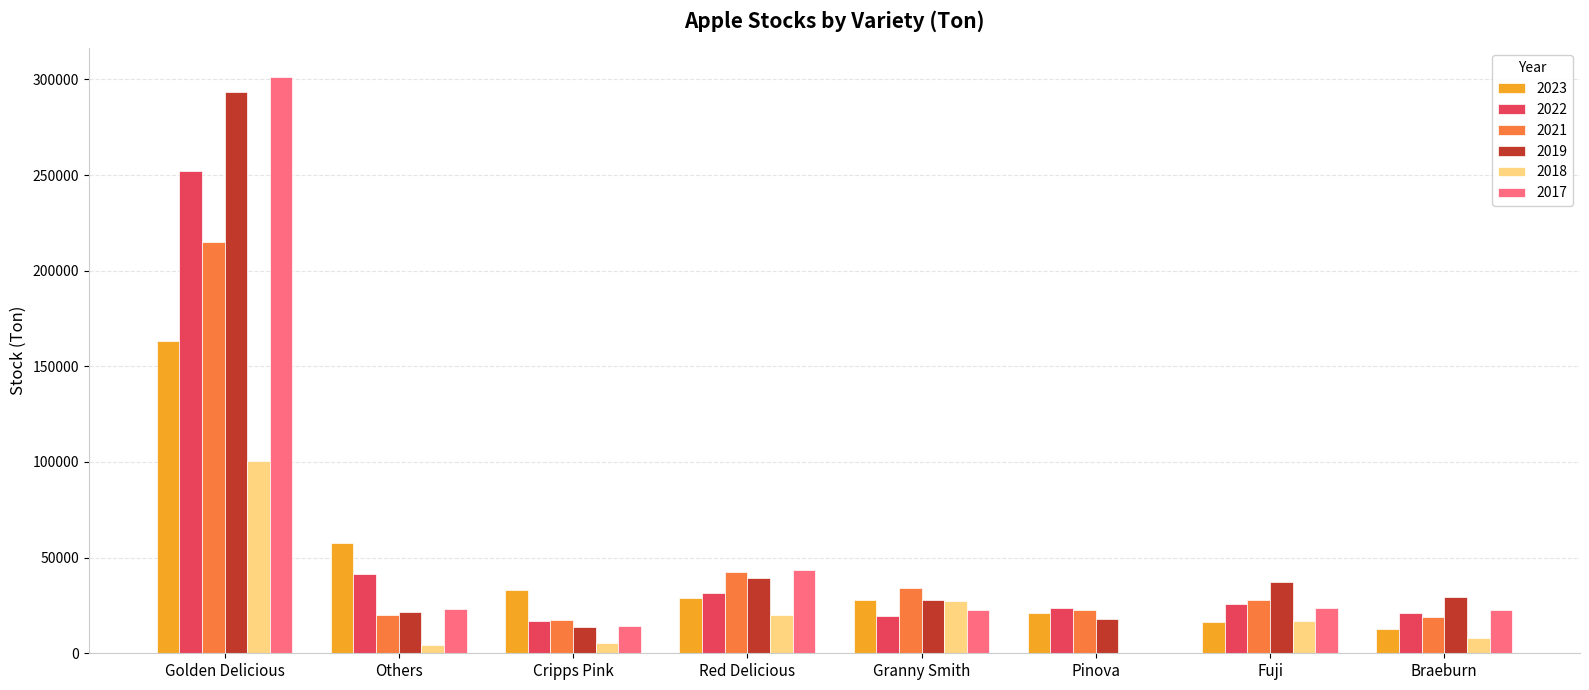

At which label does 2022 reach its peak?

Golden Delicious